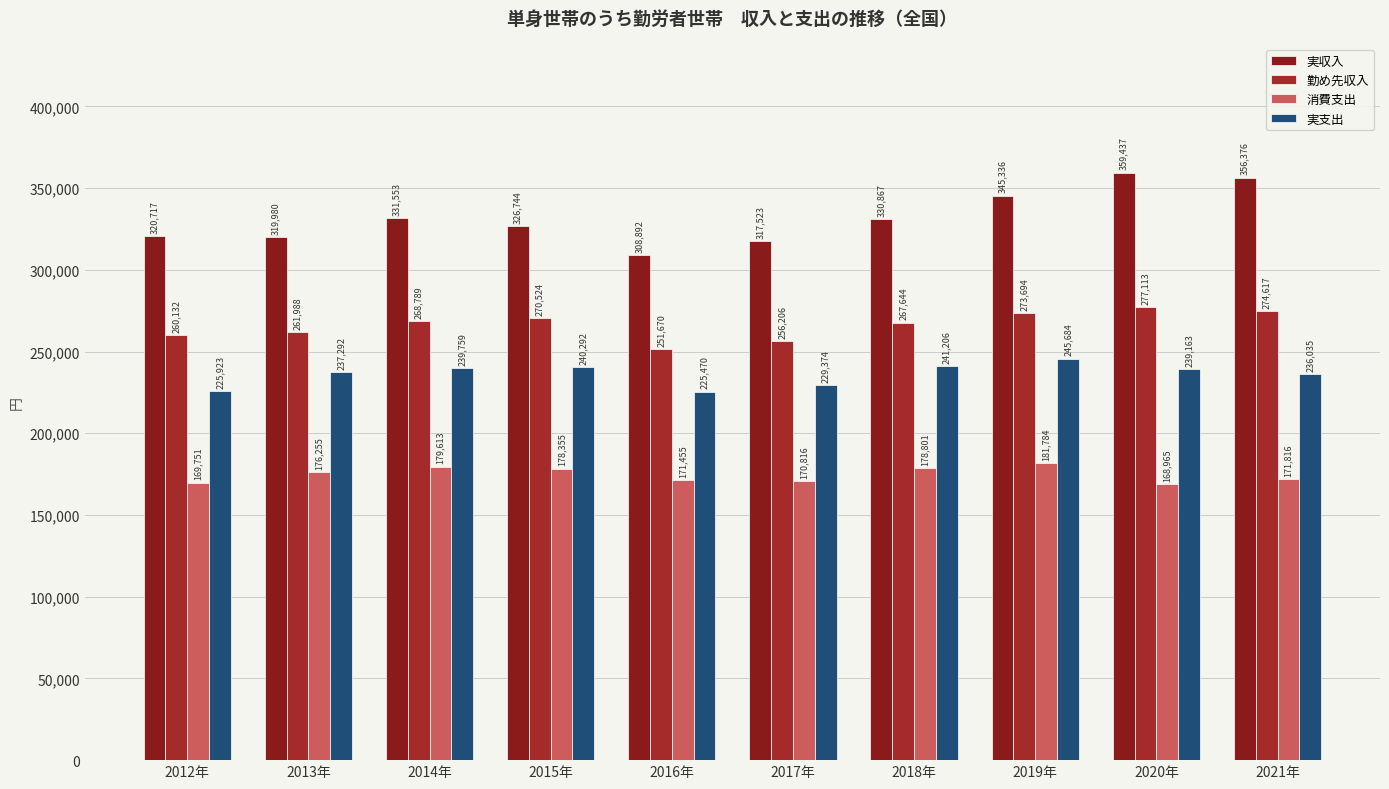

How many categories are shown in the chart?

10